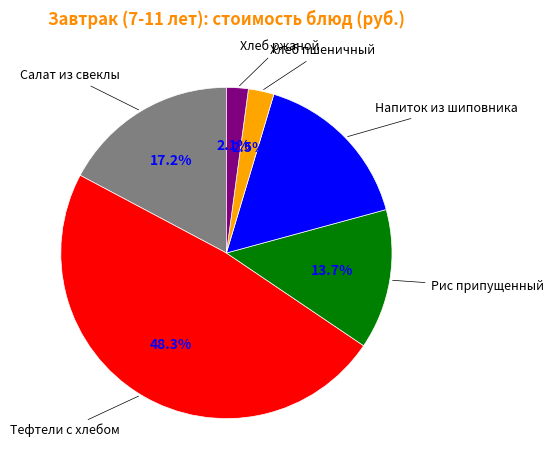

Is there any slice that represents more than half of the pie?

No